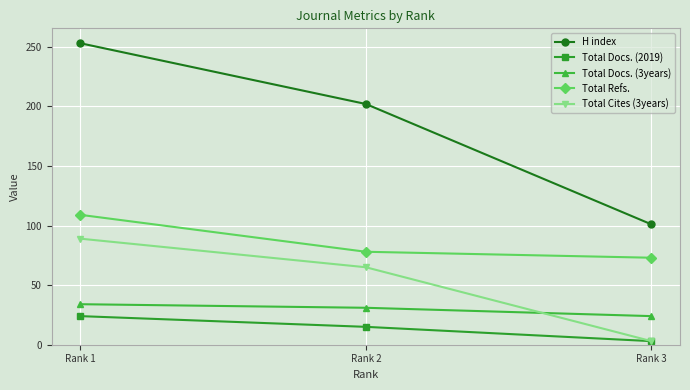

What is the sum of all Total Docs. (3years) values?

89